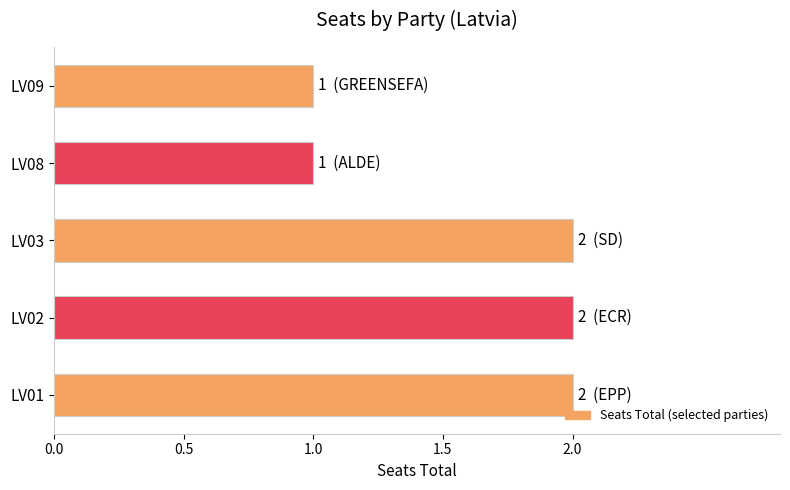

True or false: the data shows 2 at LV03.

True